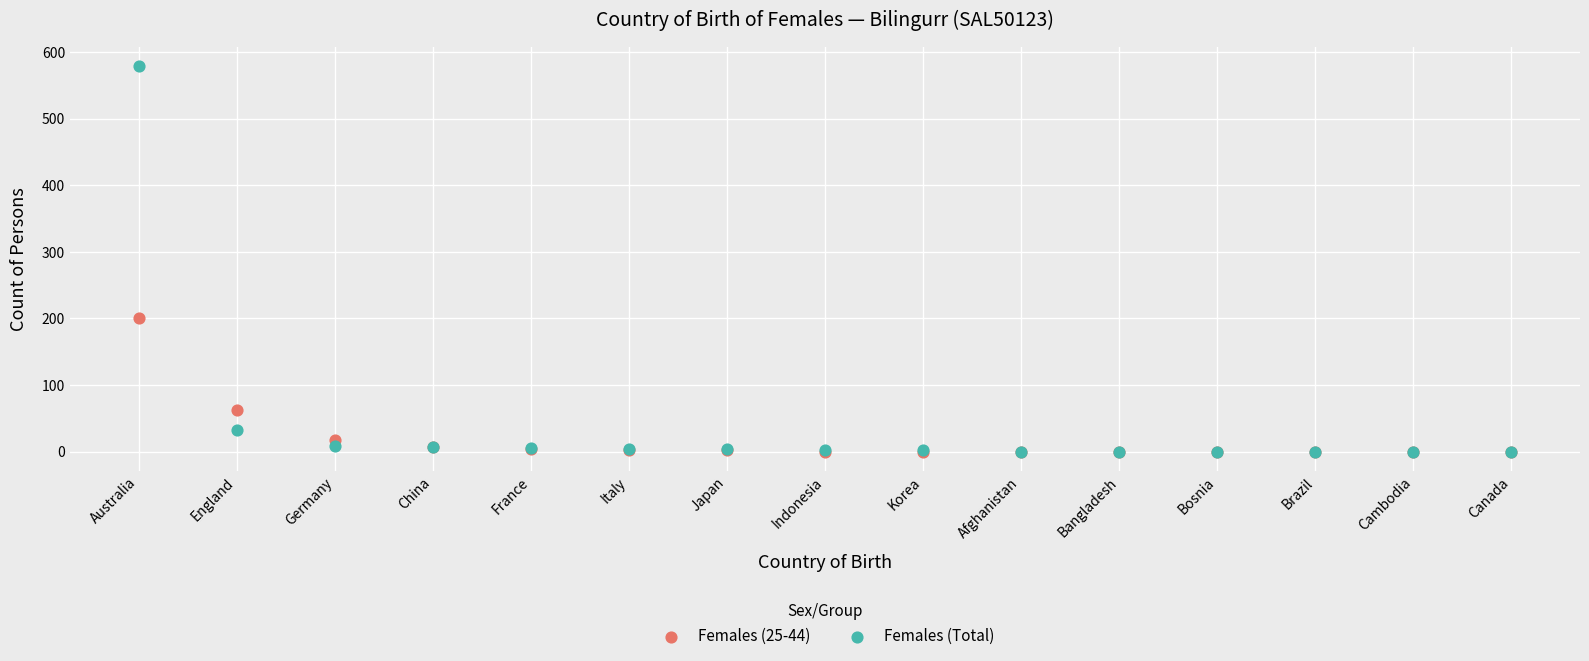

Across all series, what Y value is closest to 289?

201